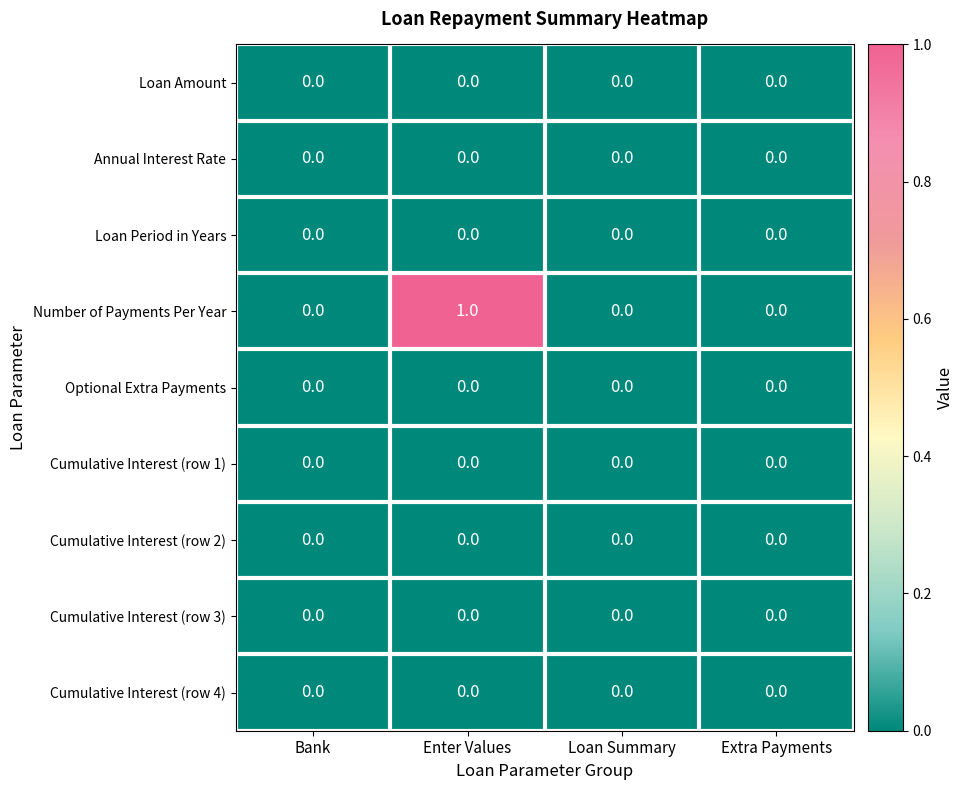

Count the number of categories in the chart.

4